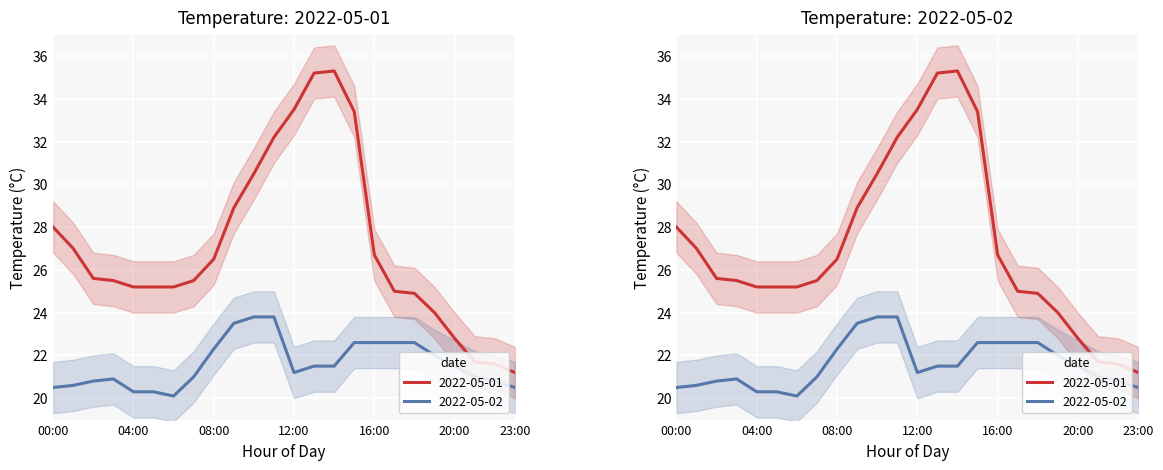

True or false: 2022-05-01 has more than 1 interior local peaks.

False